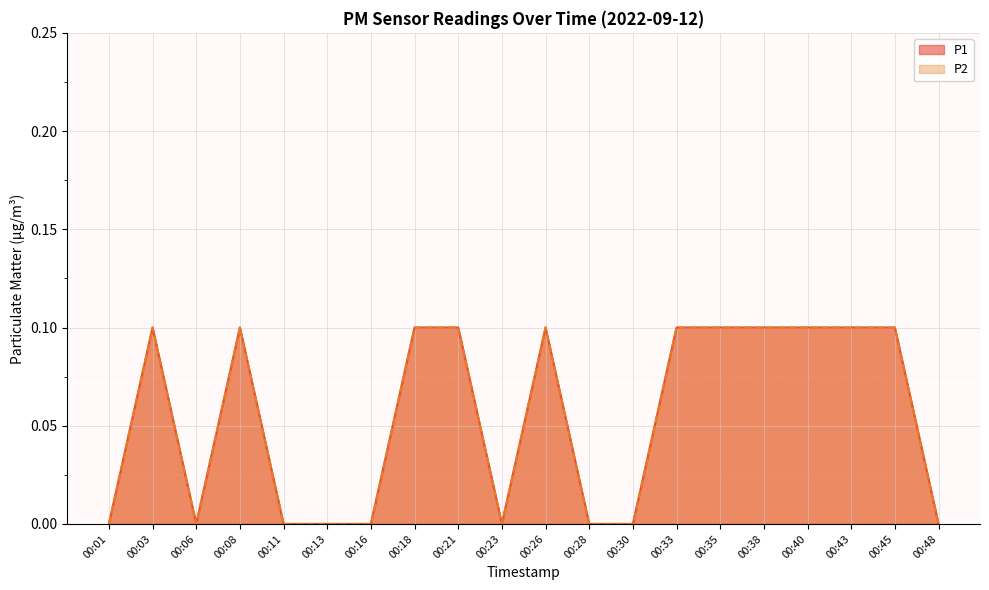

List the series in order of their peak value, highest first.

P1, P2